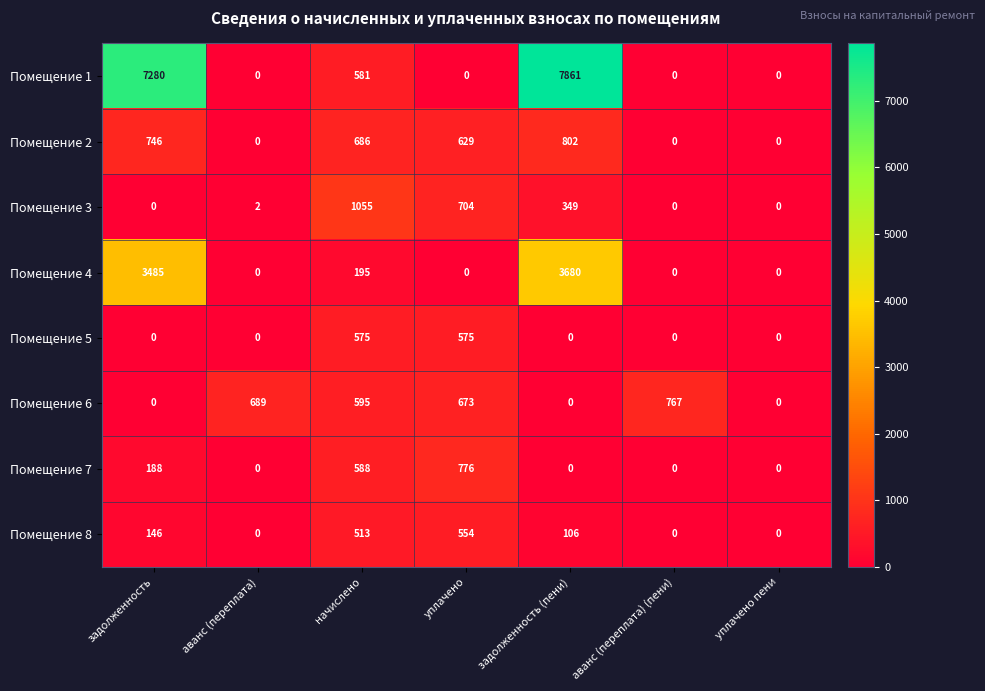

List the series in order of their peak value, highest first.

Помещение 1, Помещение 4, Помещение 3, Помещение 2, Помещение 7, Помещение 6, Помещение 5, Помещение 8